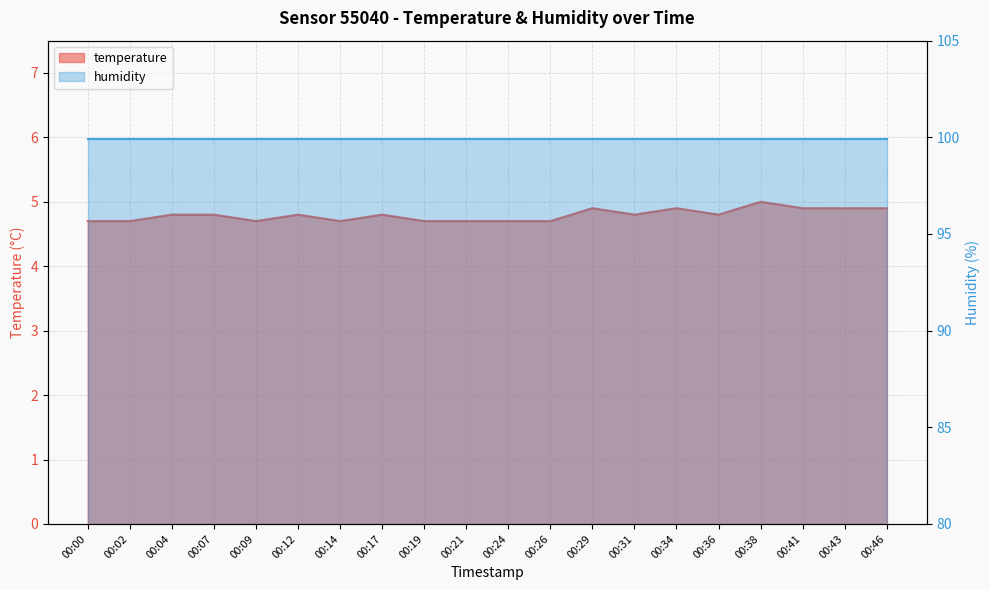

What is the change in value from 00:07 to 00:24?

-0.1